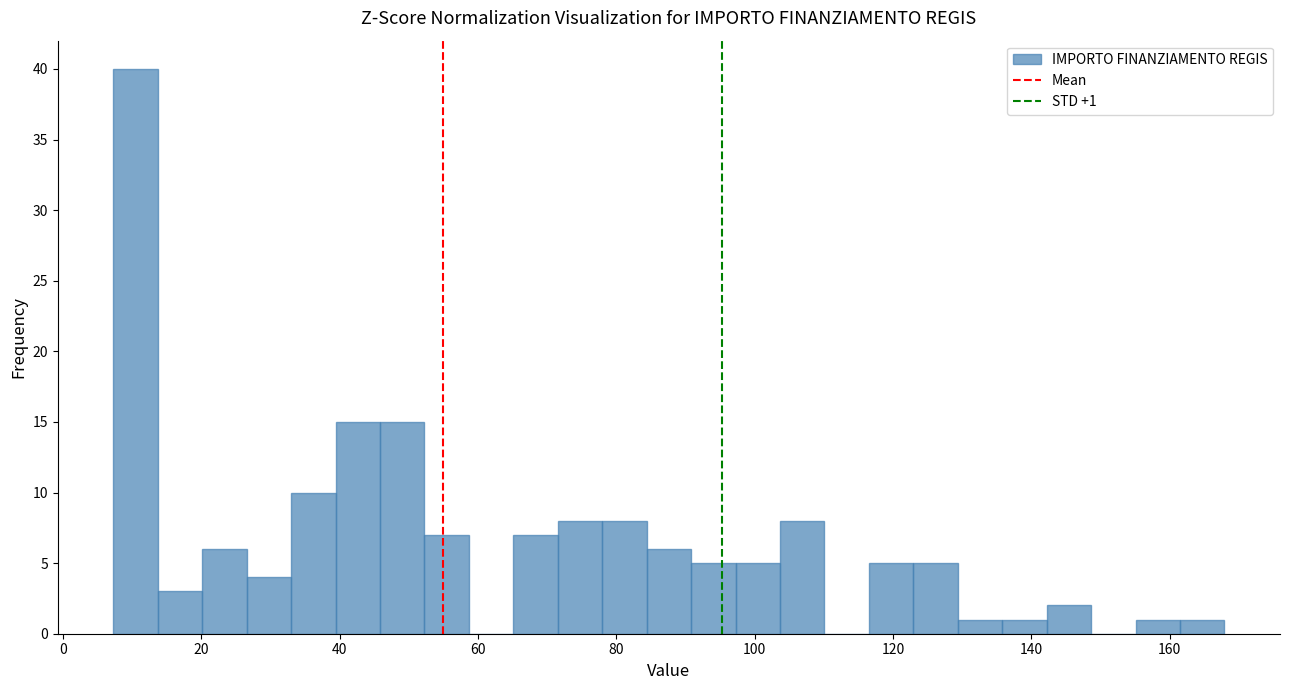

Read against the x-axis, roughly where is the centre of the tallest bar?

10